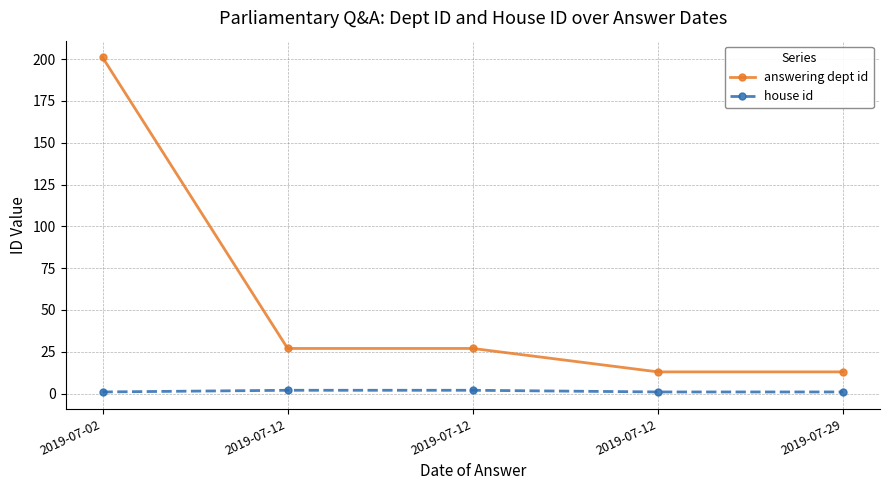

Where does the answering dept id series first go above 27?

2019-07-02